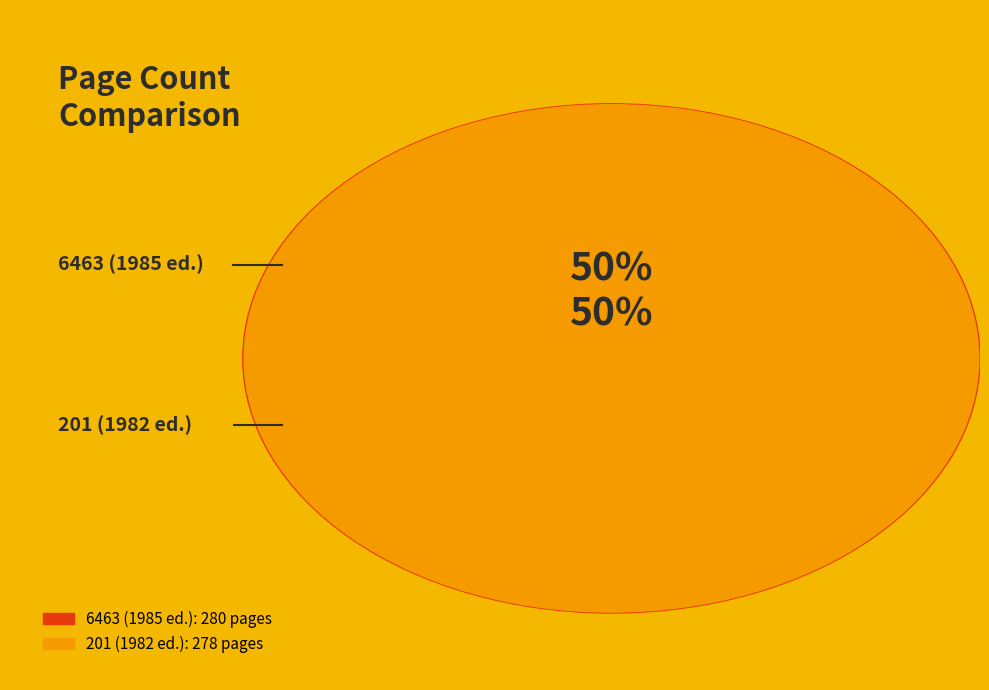

Which category has the smallest portion of the pie?

201